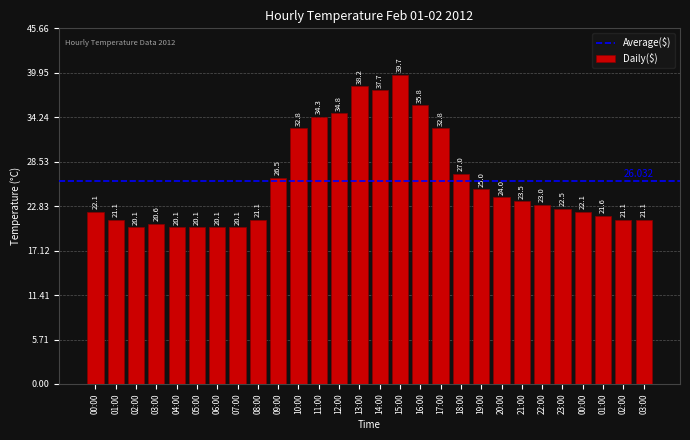

List the labels in order of value, largest first.

15:00, 13:00, 14:00, 16:00, 12:00, 11:00, 10:00, 17:00, 18:00, 09:00, 19:00, 20:00, 21:00, 22:00, 23:00, 00:00, 00:00, 01:00, 01:00, 08:00, 02:00, 03:00, 03:00, 02:00, 04:00, 05:00, 06:00, 07:00